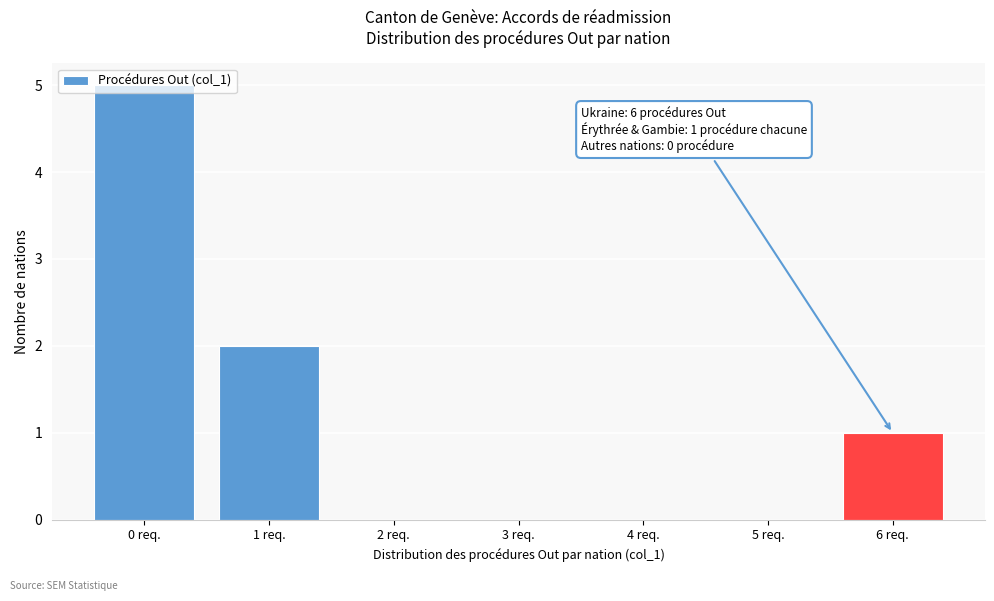

Over which range of the x-axis is the bar tallest?

-0.5 to 0.5